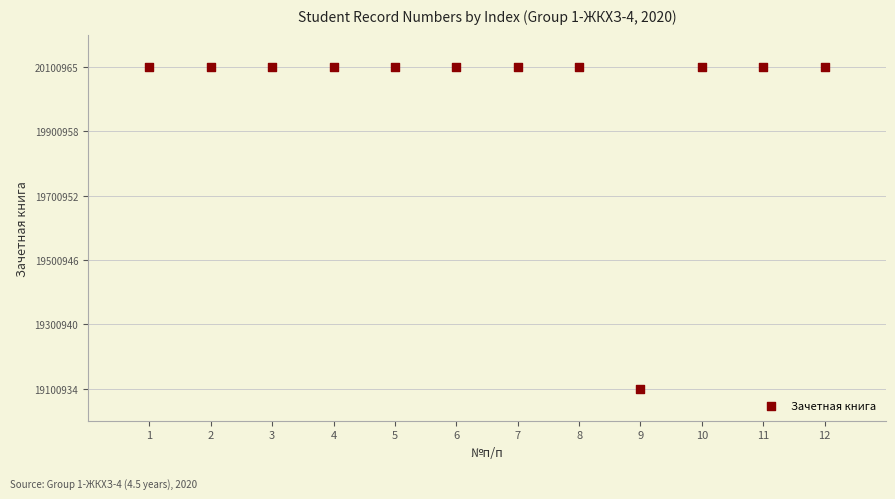

What is the range of Y values (max minus min)?

1000031